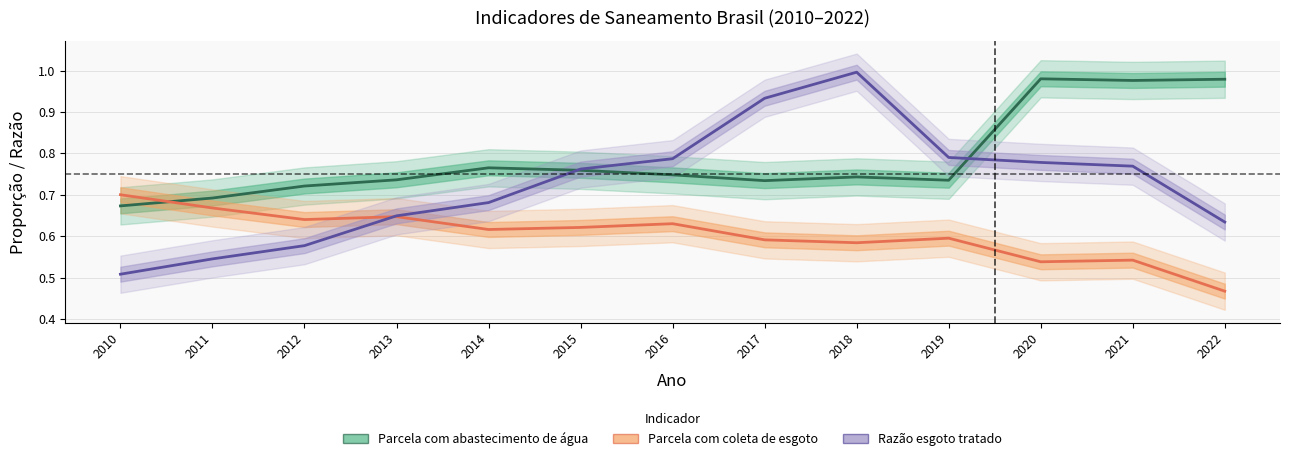

What are all the series names shown in the legend?

Parcela com abastecimento de água, Parcela com coleta de esgoto, Razão esgoto tratado